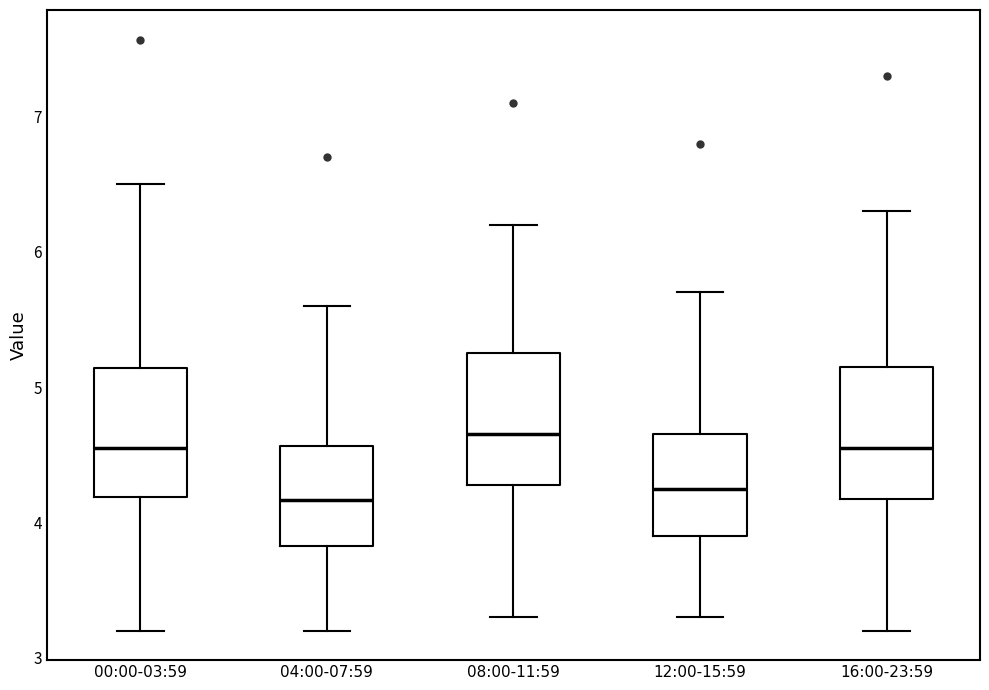

Reading left to right, read every box against the y-axis: the position of its median line, the range the box covers, and the ends of its whiskers. The values are not printed on the chart, so give them approximately, as read against the axis.

00:00-03:59: median 4.6, box 4.2 to 5.1, whiskers 3.2 to 6.5
04:00-07:59: median 4.2, box 3.8 to 4.6, whiskers 3.2 to 5.6
08:00-11:59: median 4.7, box 4.3 to 5.3, whiskers 3.3 to 6.2
12:00-15:59: median 4.3, box 3.9 to 4.7, whiskers 3.3 to 5.7
16:00-23:59: median 4.6, box 4.2 to 5.2, whiskers 3.2 to 6.3